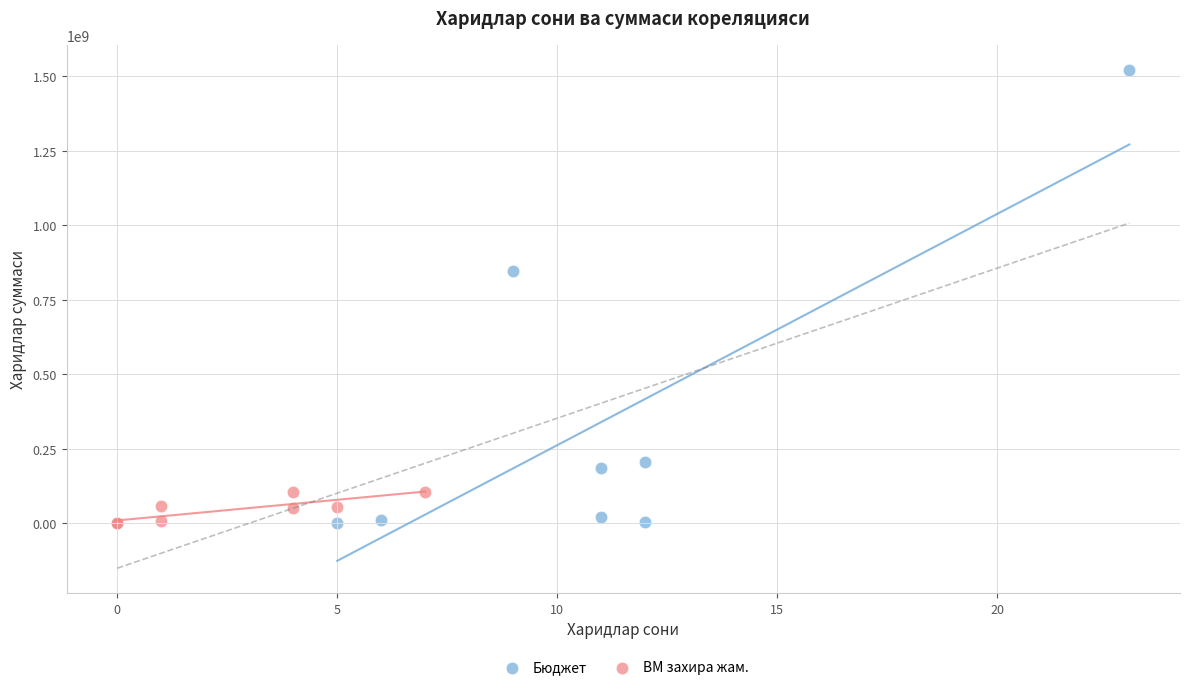

Which series has the widest spread of Y values?

Бюджет